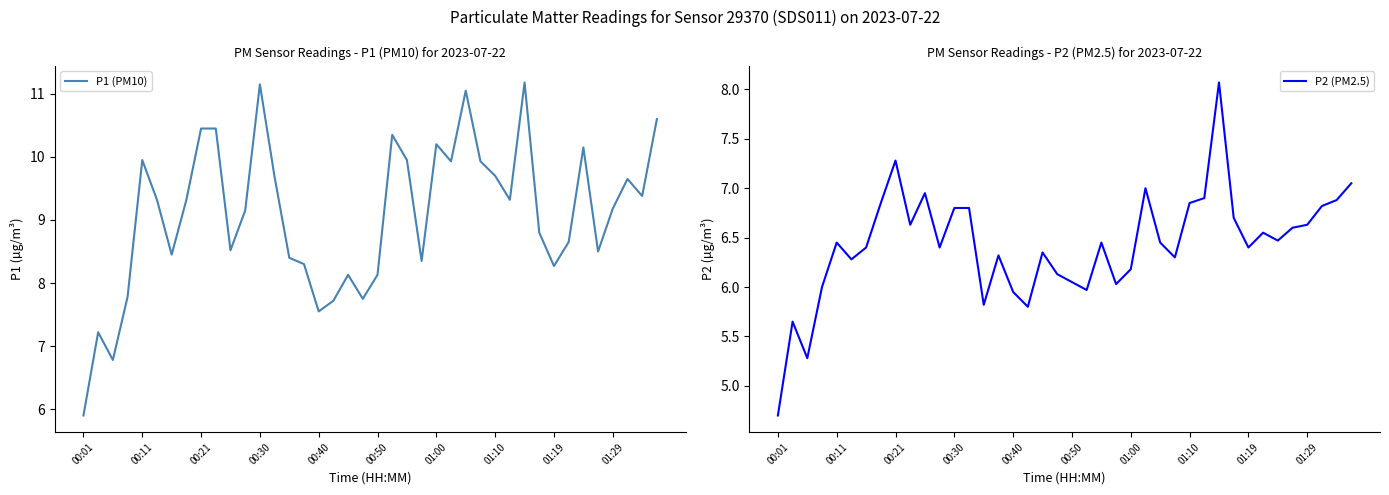

Which series has the largest range (max minus min)?

P1 (PM10)